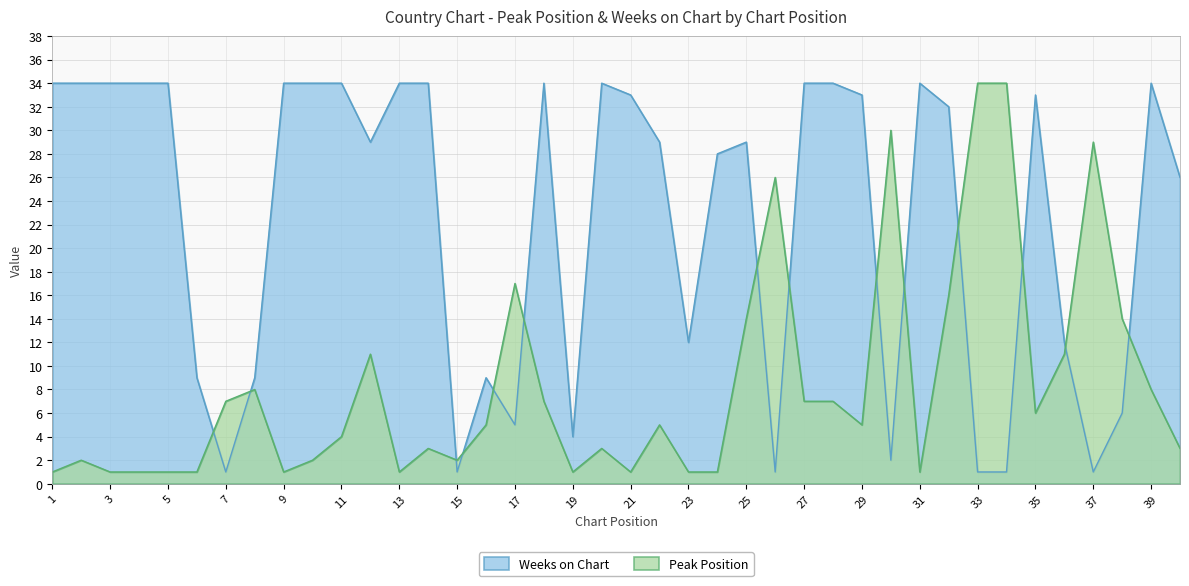

What is the total value across all series at 12?

40